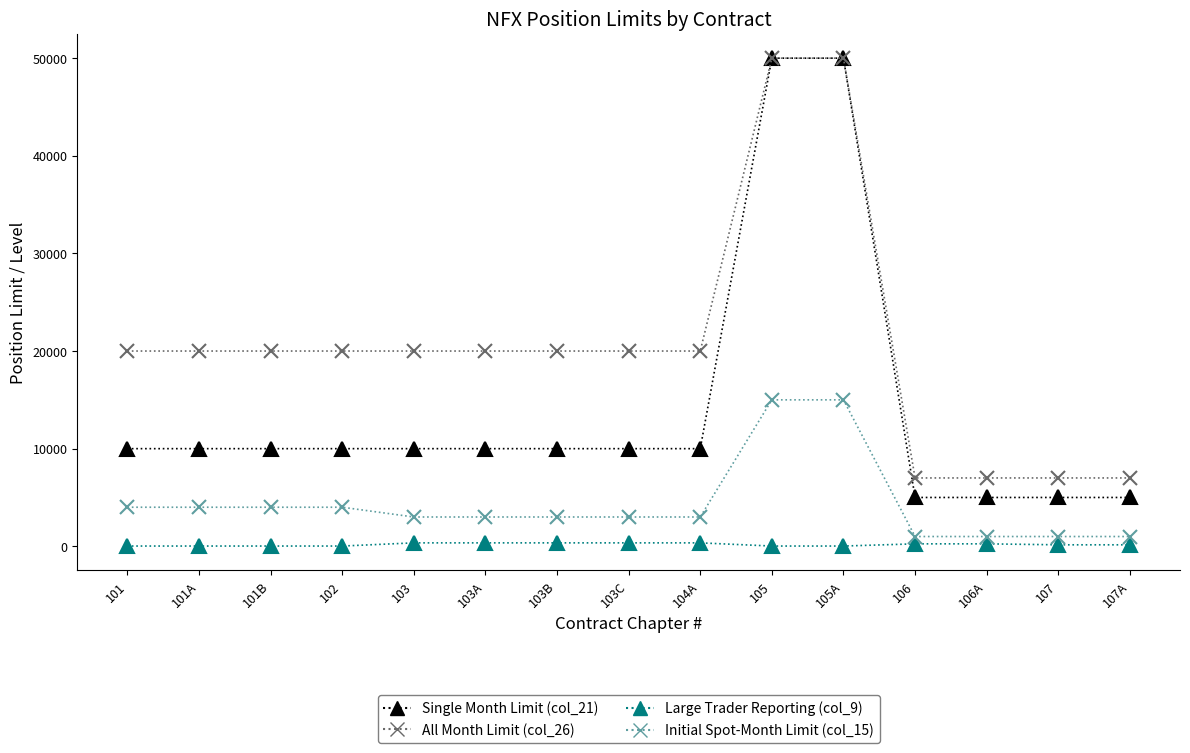

List the series in order of their overall mean, highest first.

All Month Limit (col_26), Single Month Limit (col_21), Initial Spot-Month Limit (col_15), Large Trader Reporting (col_9)